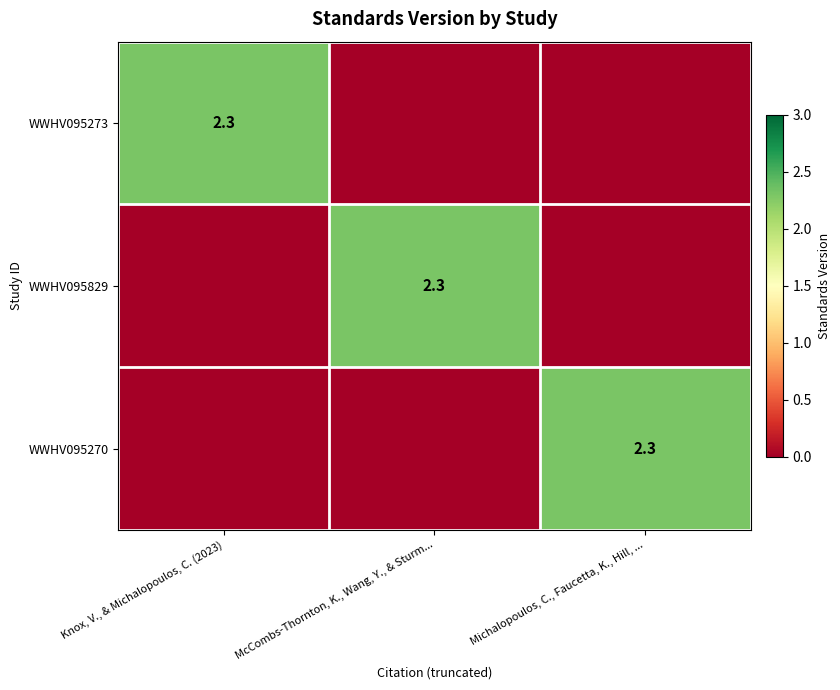

The value of WWHV095270 at Michalopoulos, C., Faucetta, K., Hill, ... is 3.4. True or false?

False